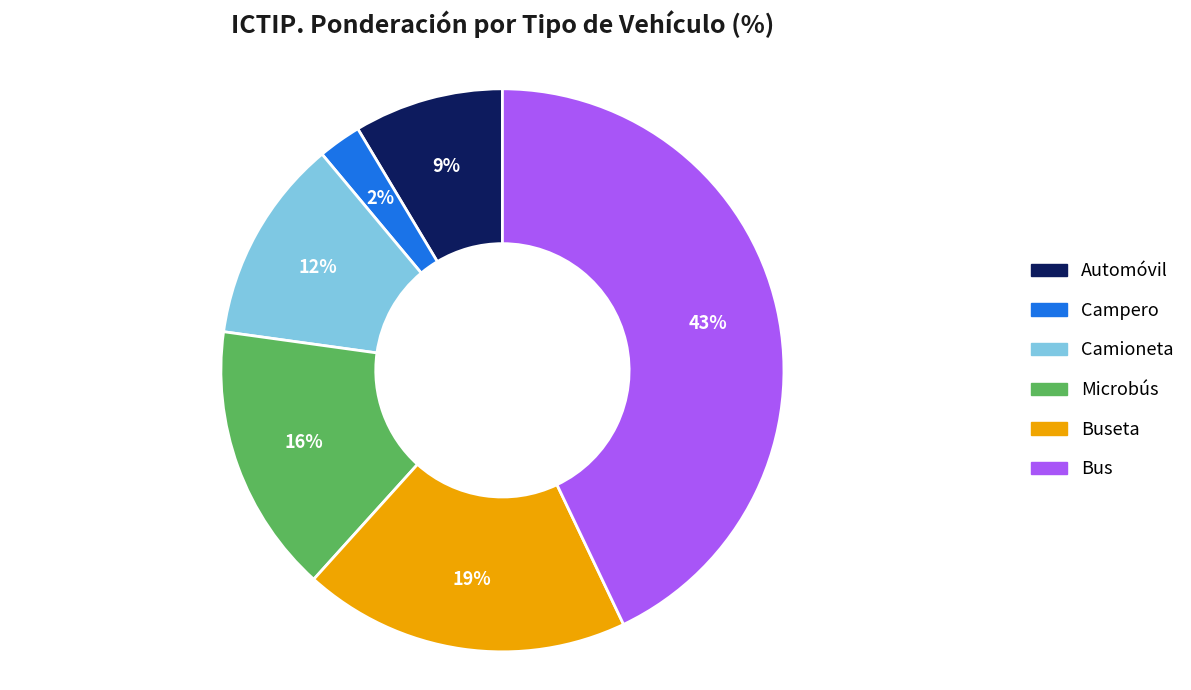

Is there a majority slice in this chart?

No